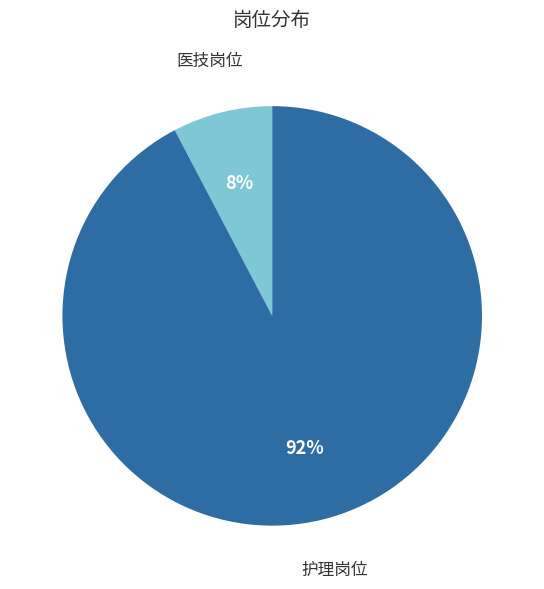

Which category has the smallest portion of the pie?

医技岗位